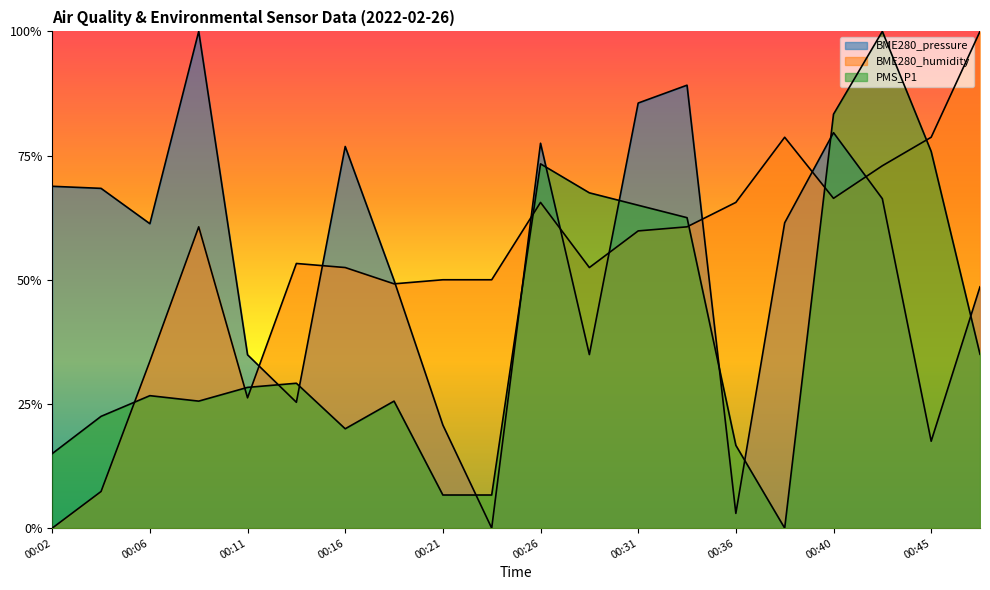

What is the highest value of the BME280_pressure series?

1.0